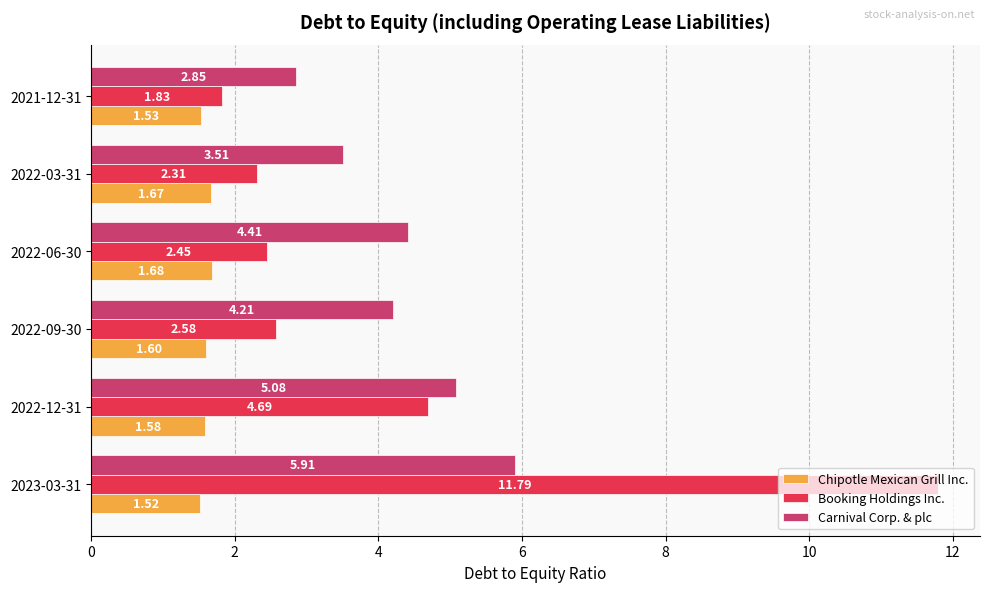

What is the greatest value displayed?

11.8